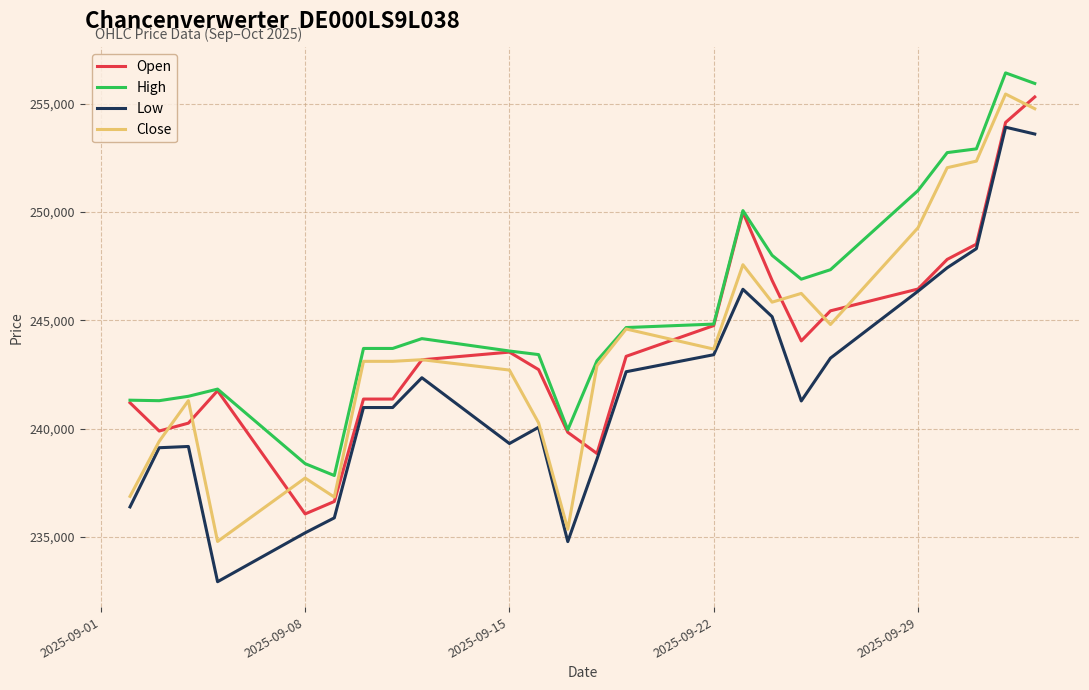

What are all the series names shown in the legend?

Open, High, Low, Close